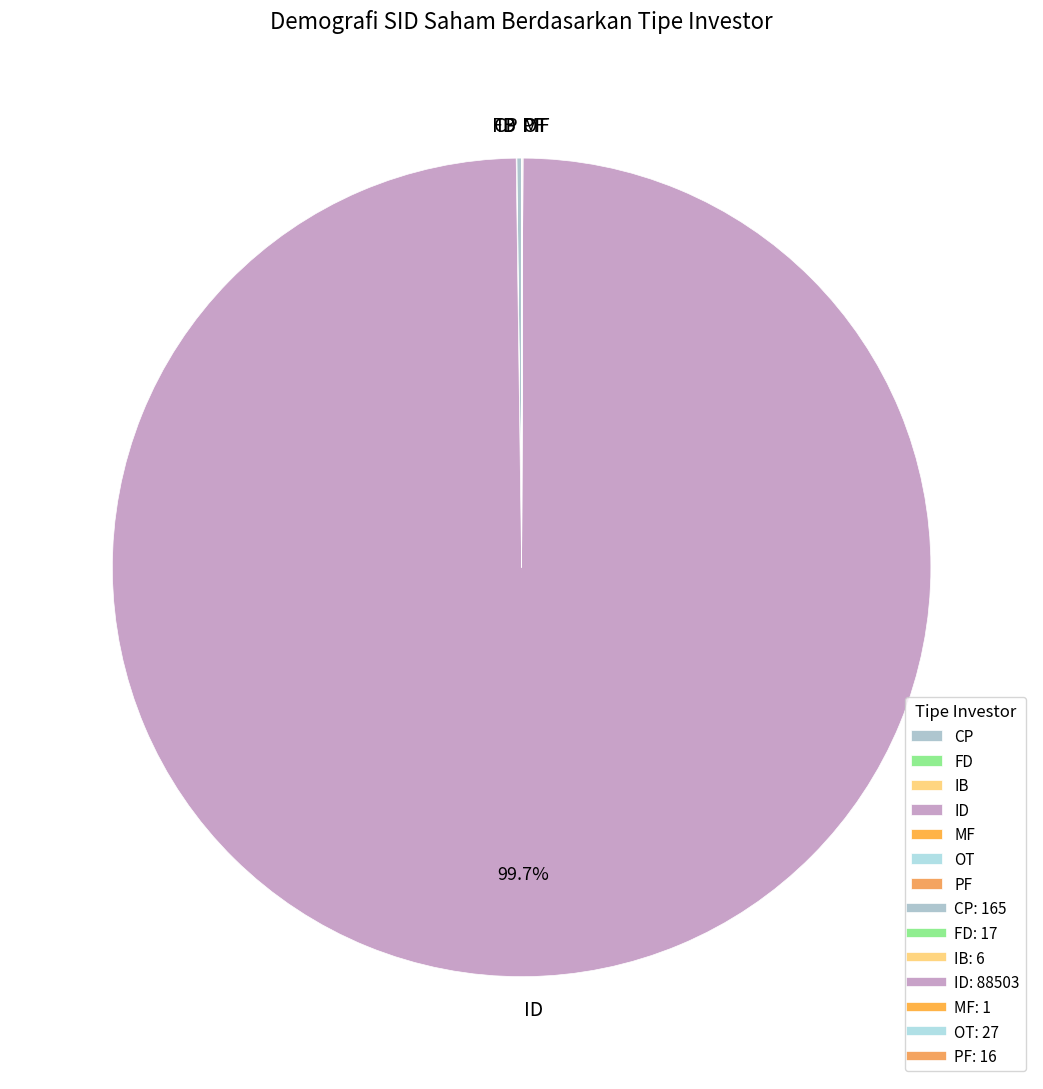

What is the majority slice?

ID